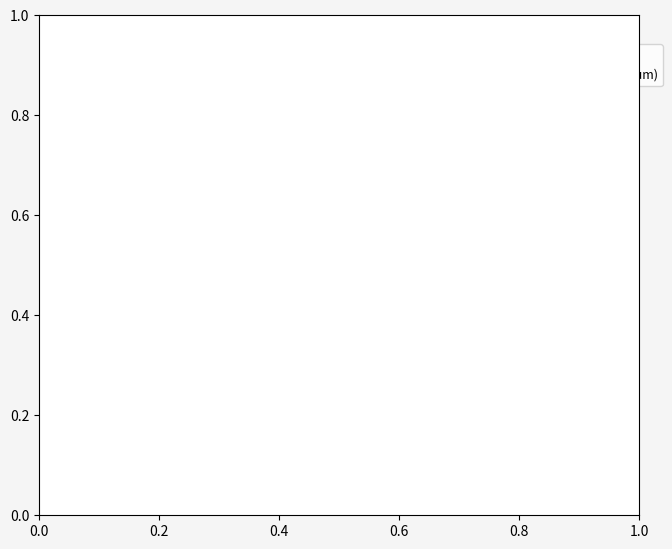

To the nearest percent, what is the combined percentage of ID3360 (MK Winterthur) and 1912,0710.79 (British Museum)?

100%